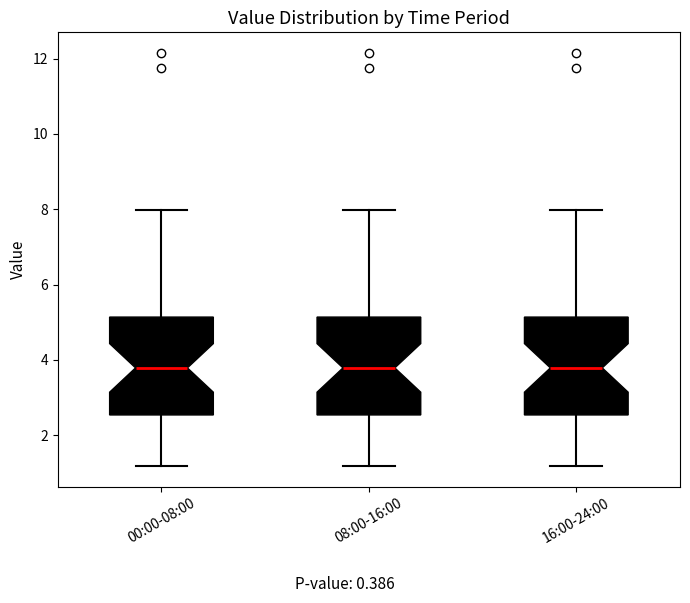

Reading left to right, read every box against the y-axis: the position of its median line, the range the box covers, and the ends of its whiskers. The values are not printed on the chart, so give them approximately, as read against the axis.

00:00-08:00: median 3.8, box 2.6 to 5.2, whiskers 1.2 to 8.0
08:00-16:00: median 3.8, box 2.6 to 5.2, whiskers 1.2 to 8.0
16:00-24:00: median 3.8, box 2.6 to 5.2, whiskers 1.2 to 8.0